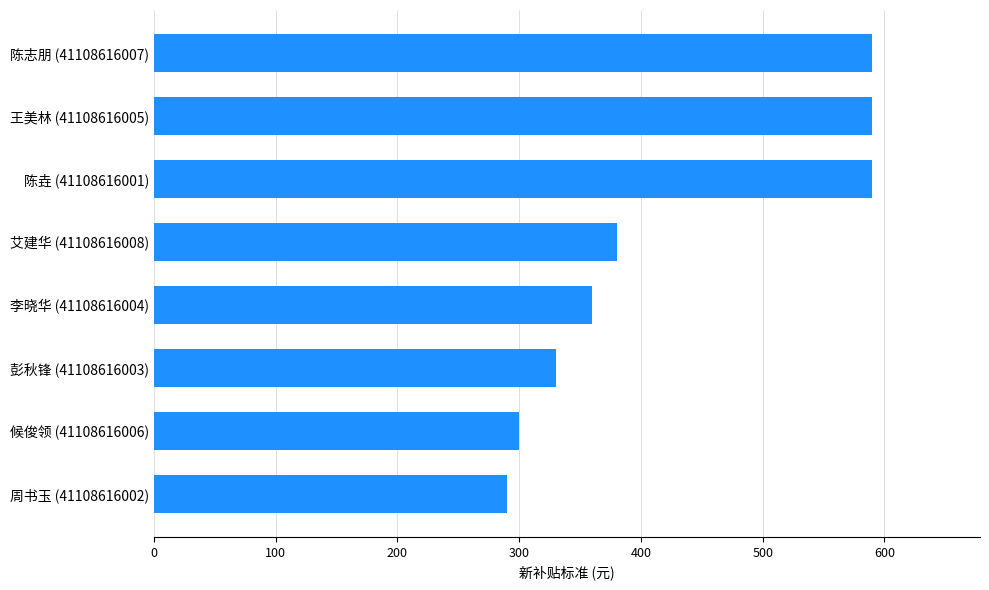

The value at 候俊领 (41108616006) is 300. True or false?

True